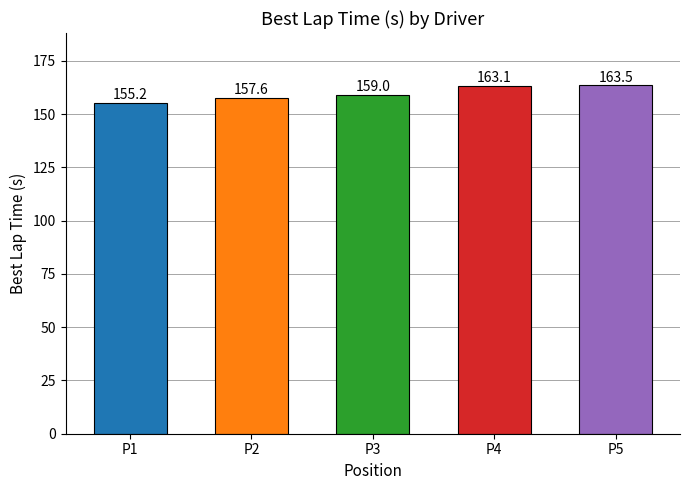

At which category does the chart reach its minimum across all series?

P1